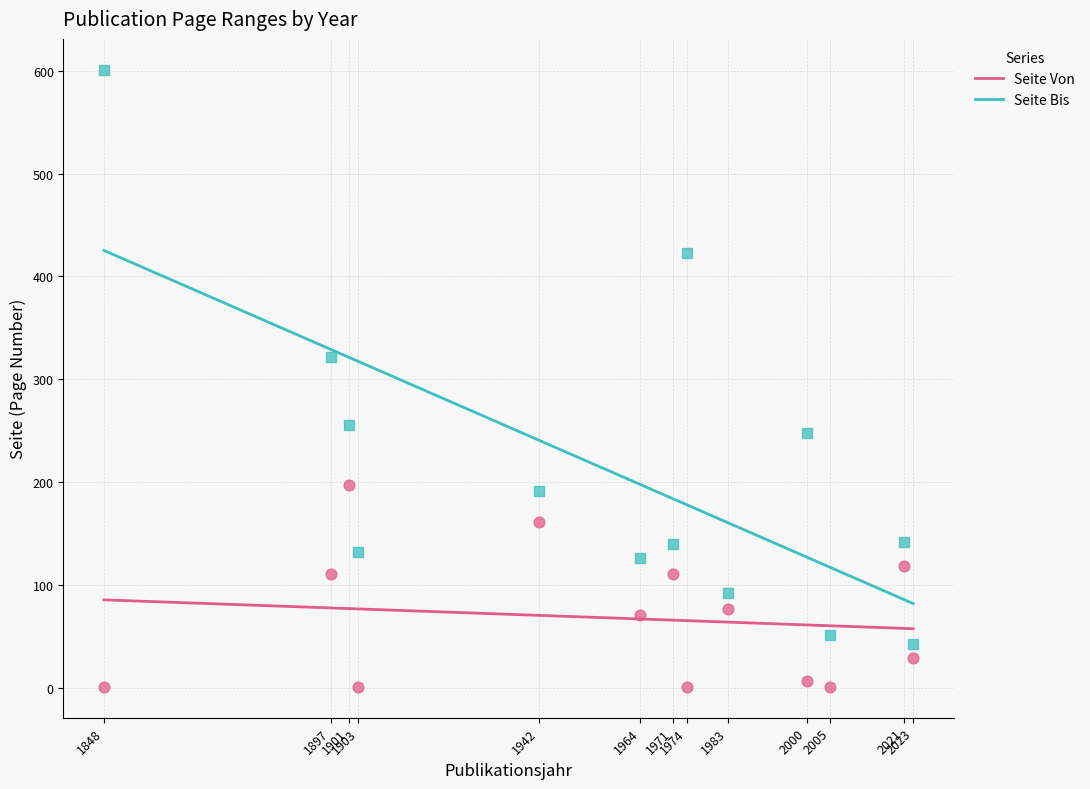

At which category is the sum across all series the highest?

1848